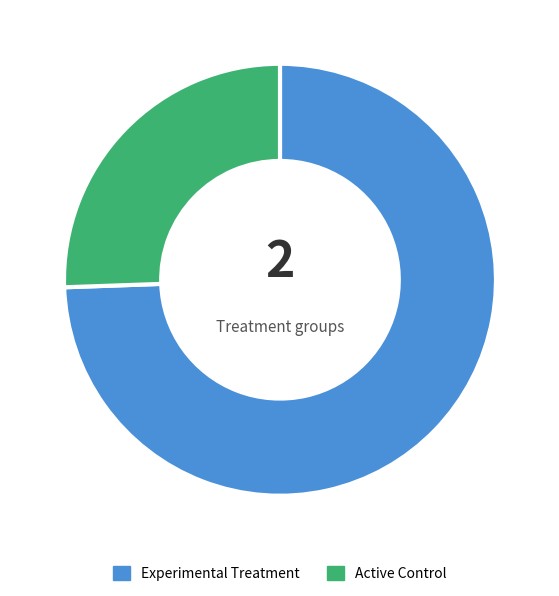

Is there a majority slice in this chart?

Yes